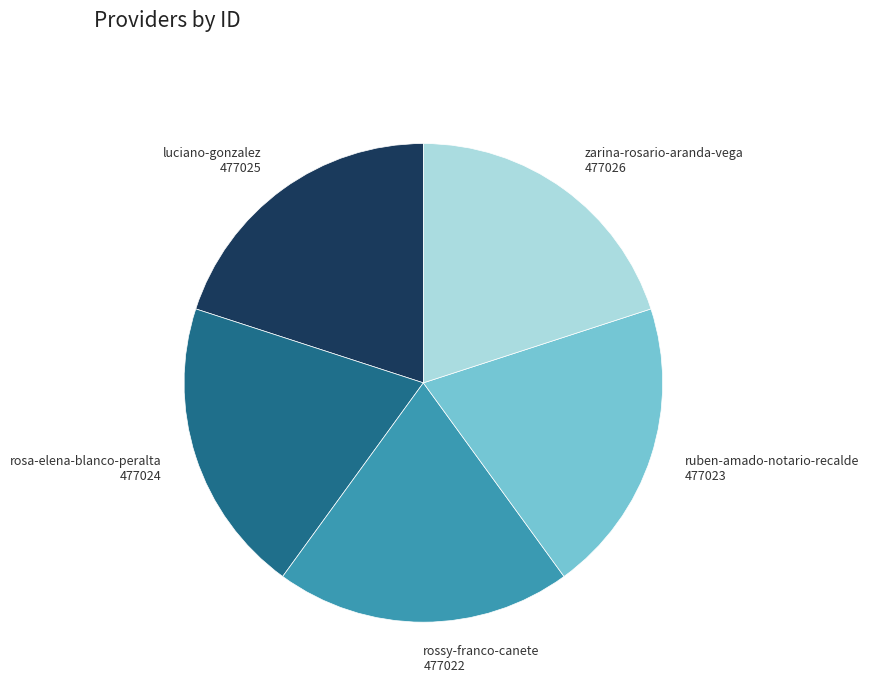

What is the ratio of the value at ruben-amado-notario-recalde to the value at rosa-elena-blanco-peralta?

1.0